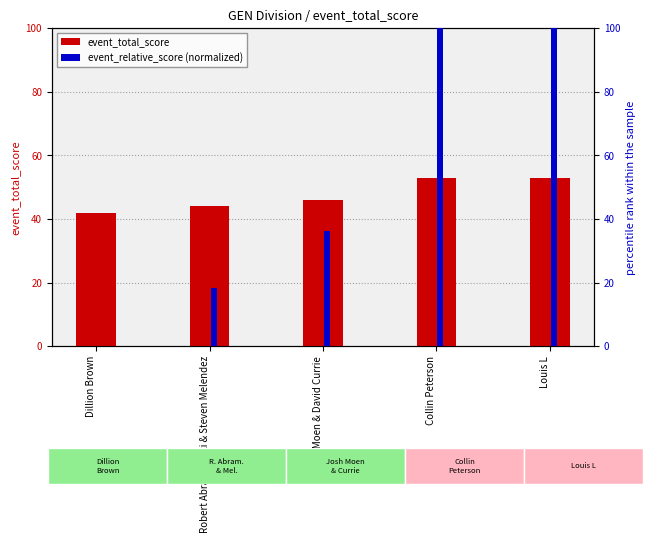

At which label is event_total_score closest to 47?

Josh Moen & David Currie